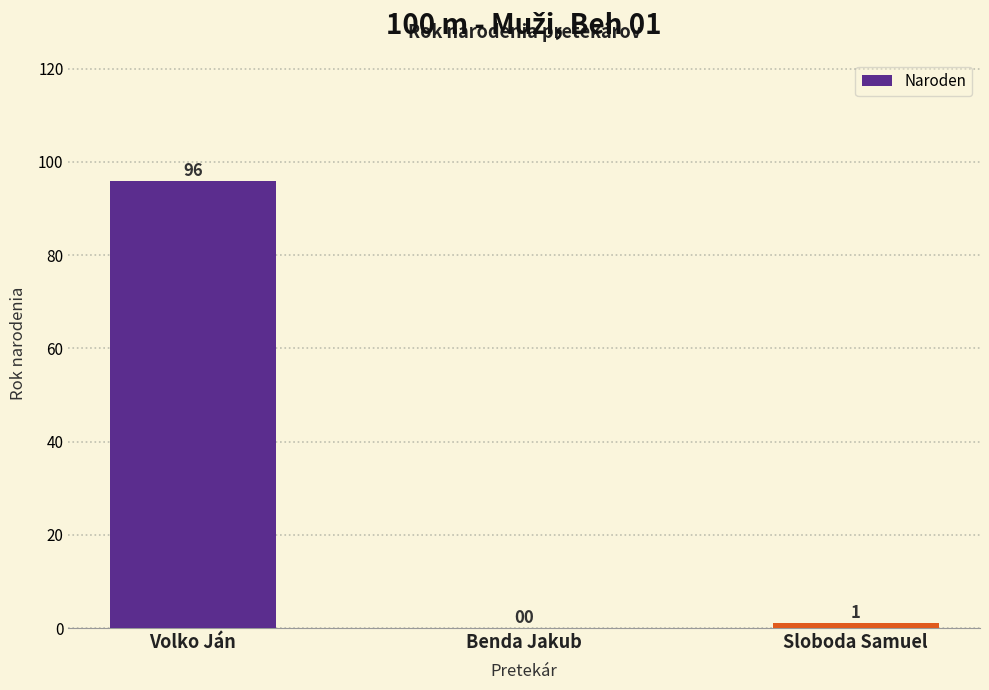

What is the maximum value shown in the chart?

96